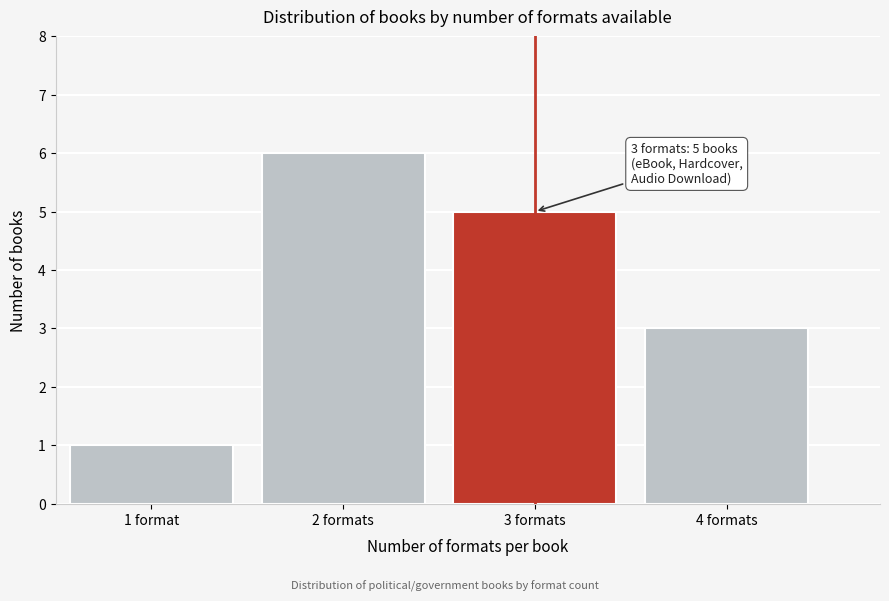

Reading left to right, transcribe all the data shown in this chart.

1	6	5	3